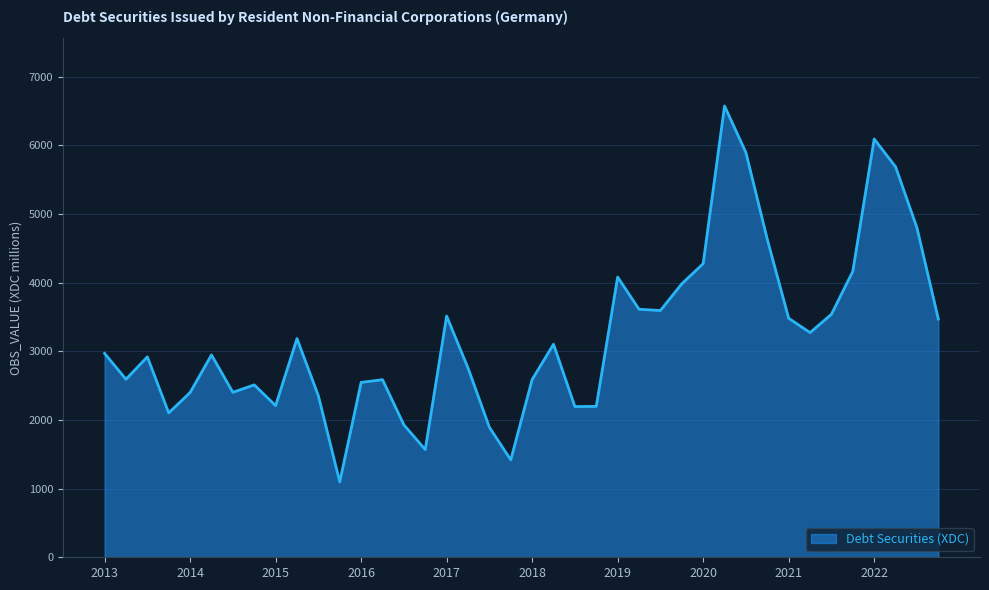

What is the smallest value displayed?

1097